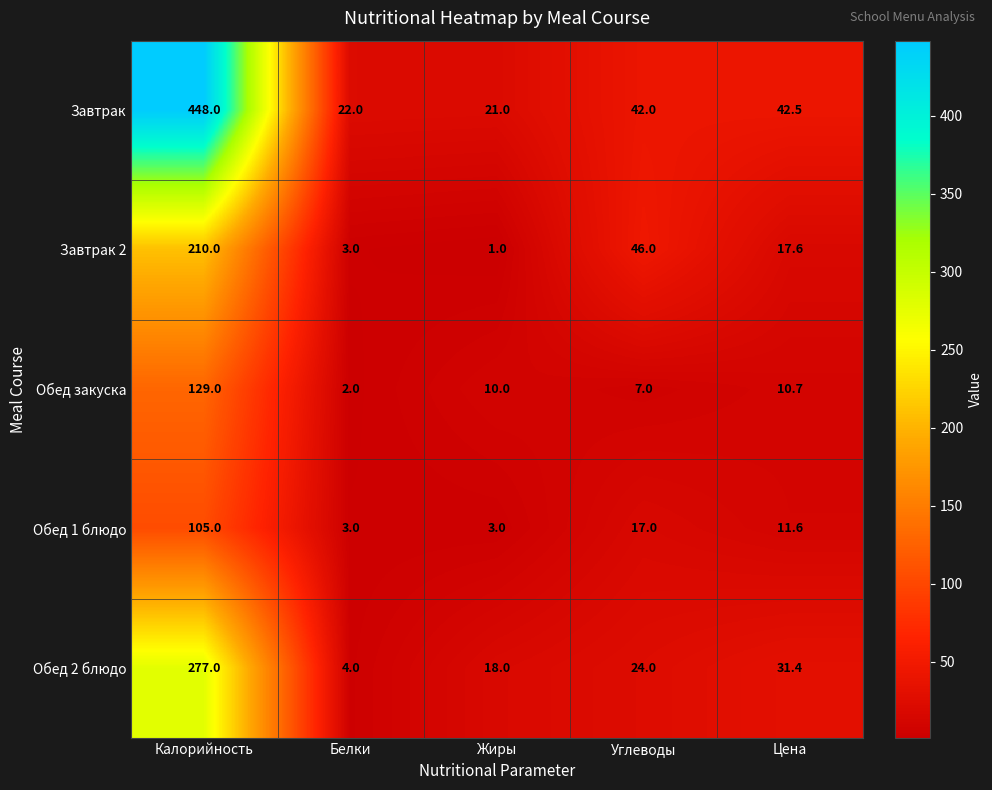

What is the sum of all Обед 1 блюдо values?

139.6